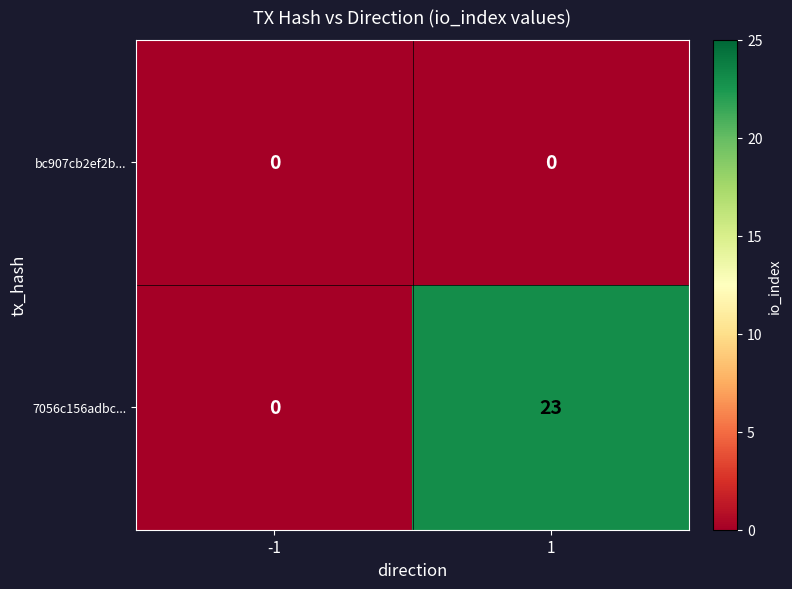

What is the sum of the 7056c156adbc... values at -1 and 1?

23